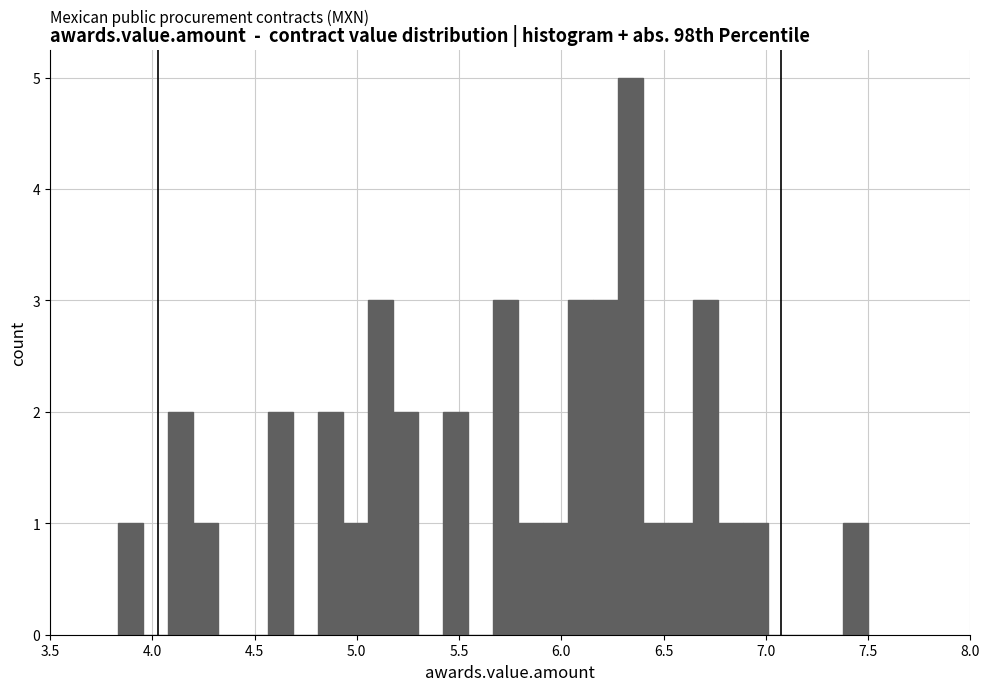

Read against the x-axis, roughly where is the centre of the tallest bar?

6.35